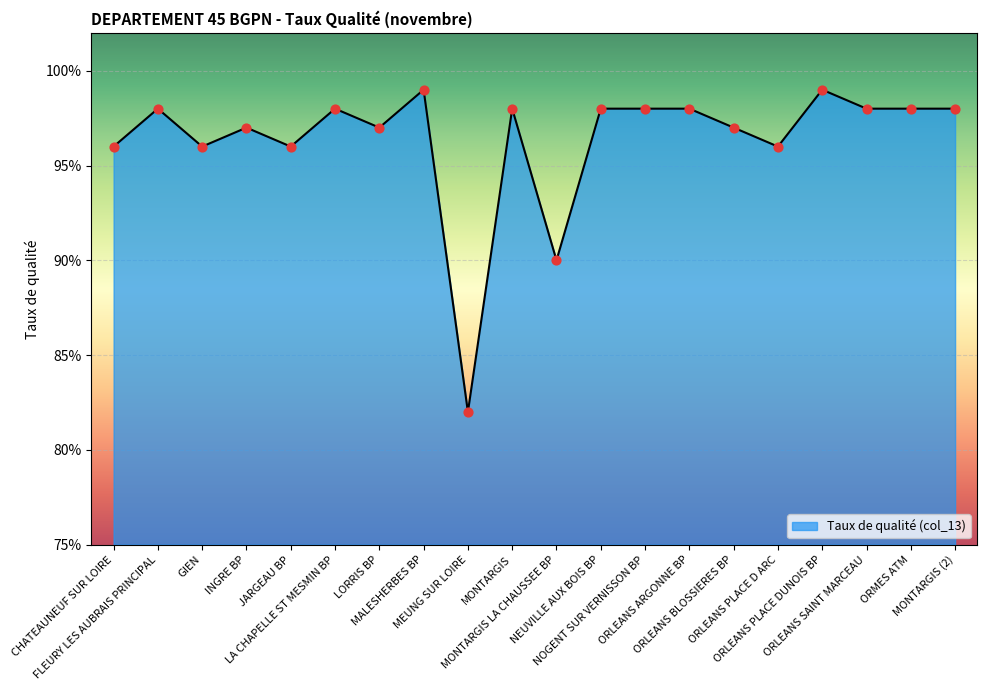

Which has a higher value, ORLEANS PLACE DUNOIS BP or CHATEAUNEUF SUR LOIRE?

ORLEANS PLACE DUNOIS BP